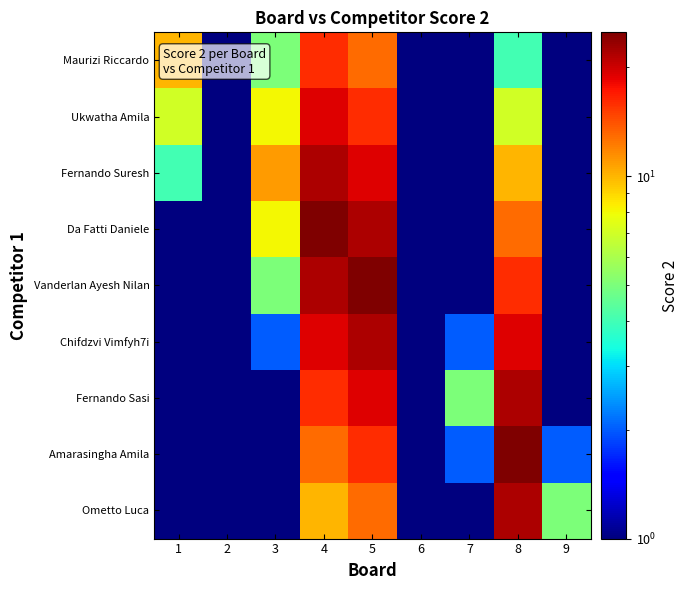

Between 6 and 9, which series saw the biggest shift?

Ometto Luca